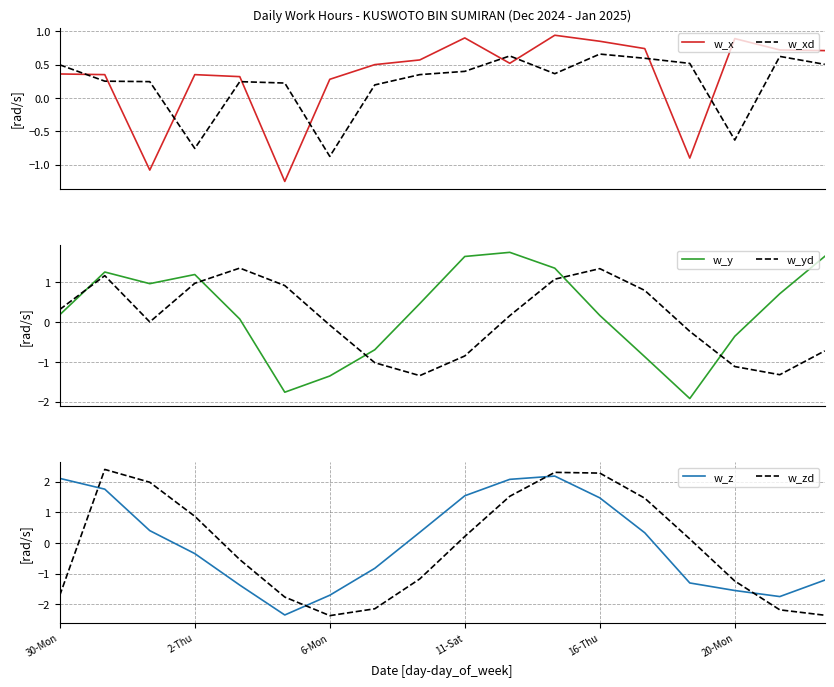

How many intersections are there between w_xd and w_x?

9